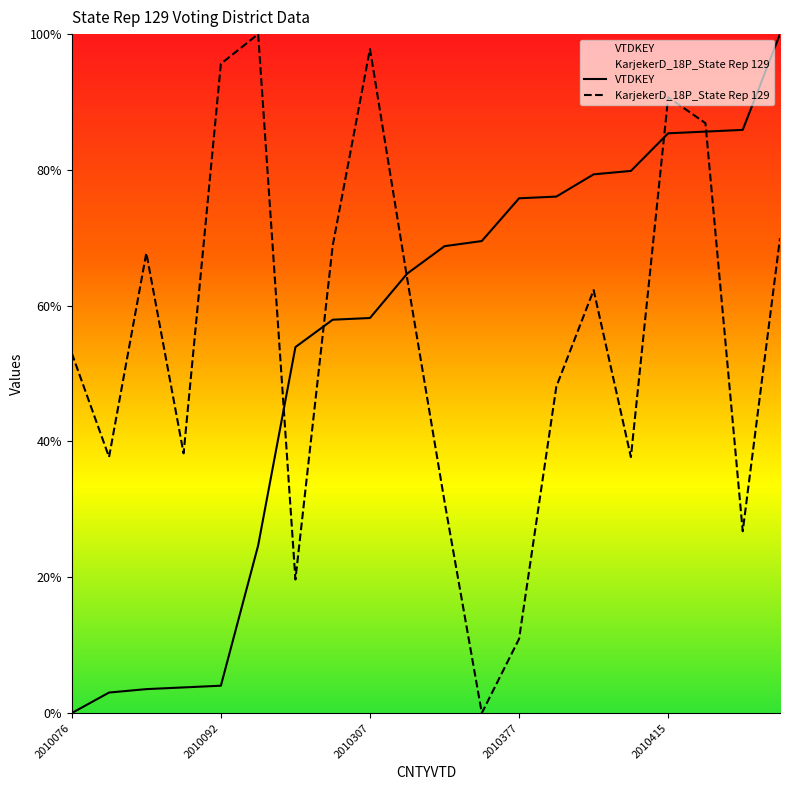

The value of VTDKEY at 2010076 is 3016.0. True or false?

False